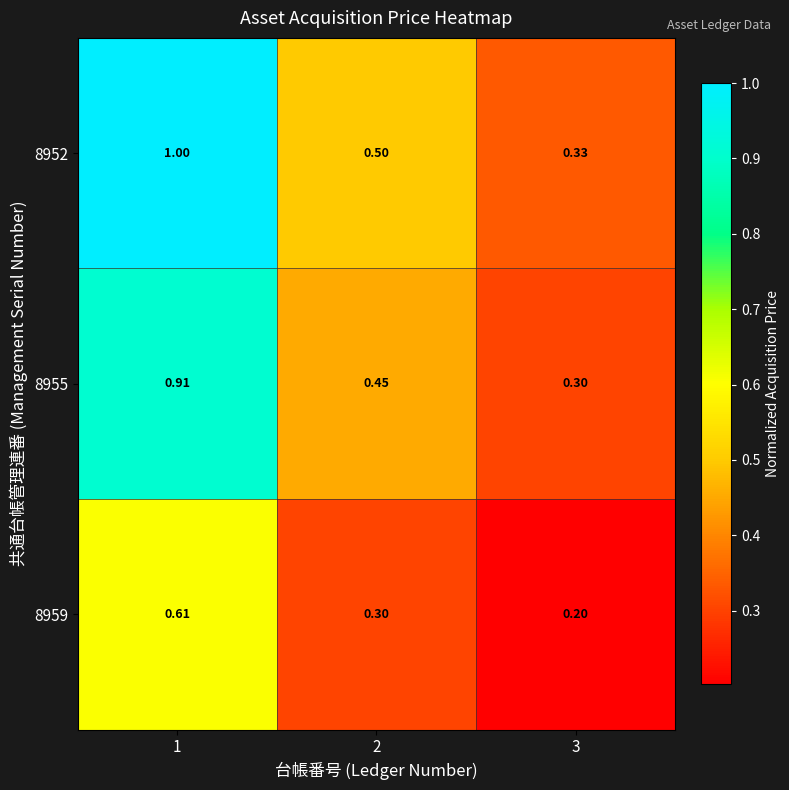

Is the value of 8959 at 2 greater than the value of 8955 at 2?

No